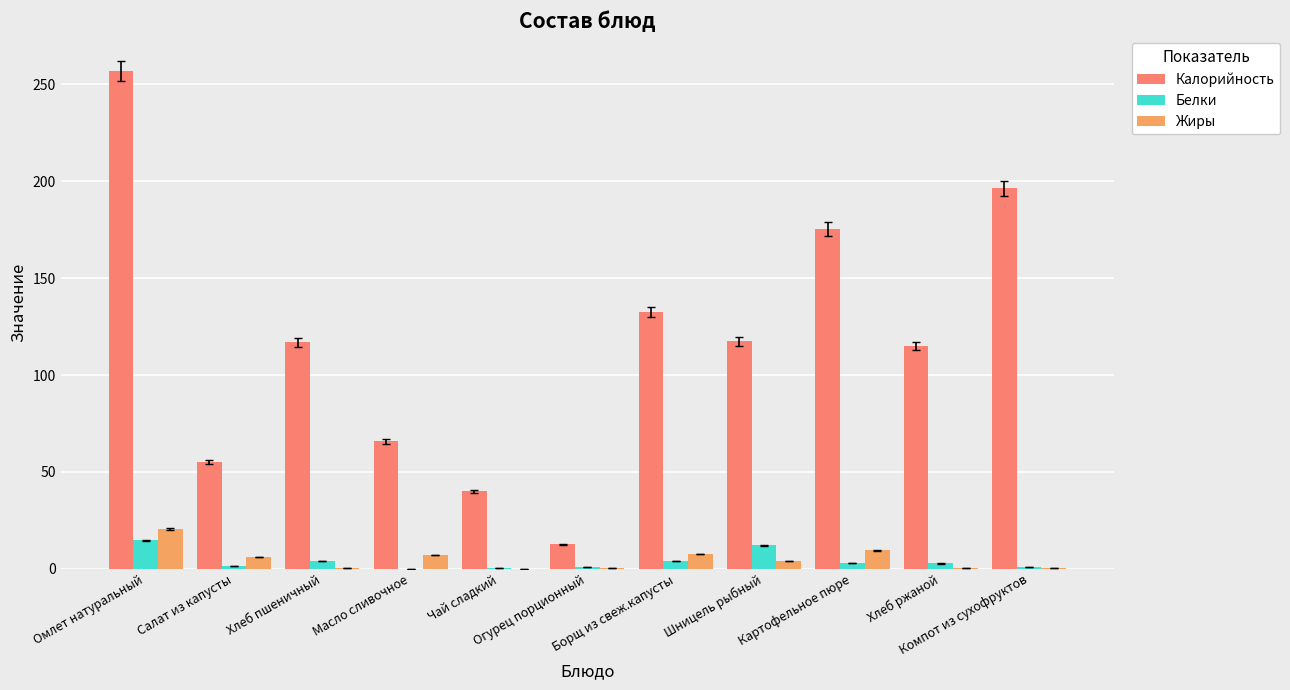

Is it true that Белки equals 0.1 at Масло сливочное?

True